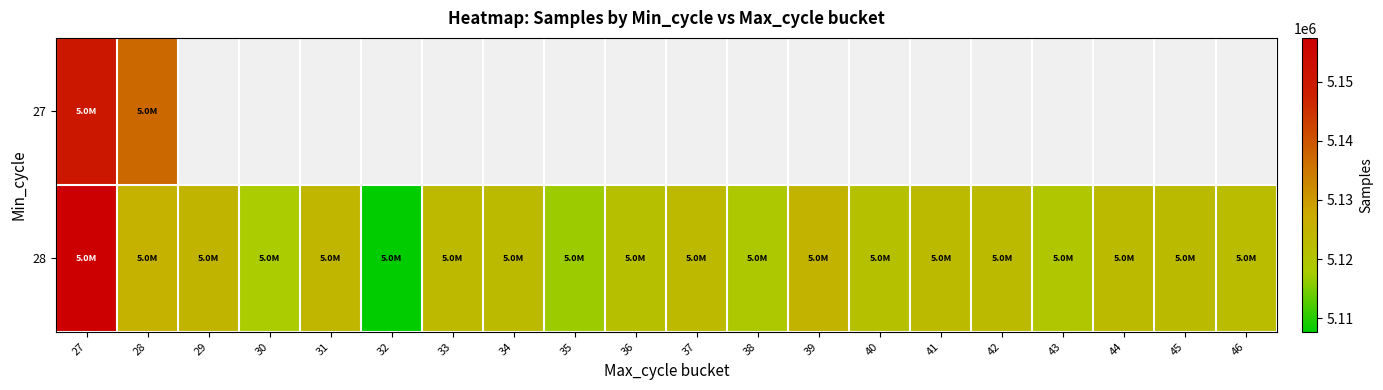

List the series in order of their overall mean, lowest first.

27, 28